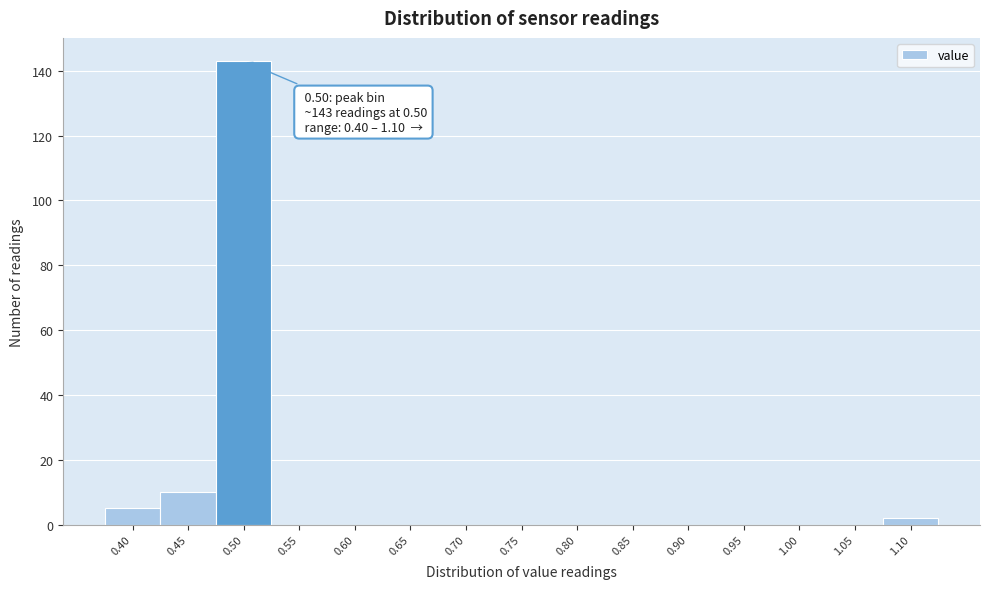

Over which range of the x-axis is the bar tallest?

0.475 to 0.525